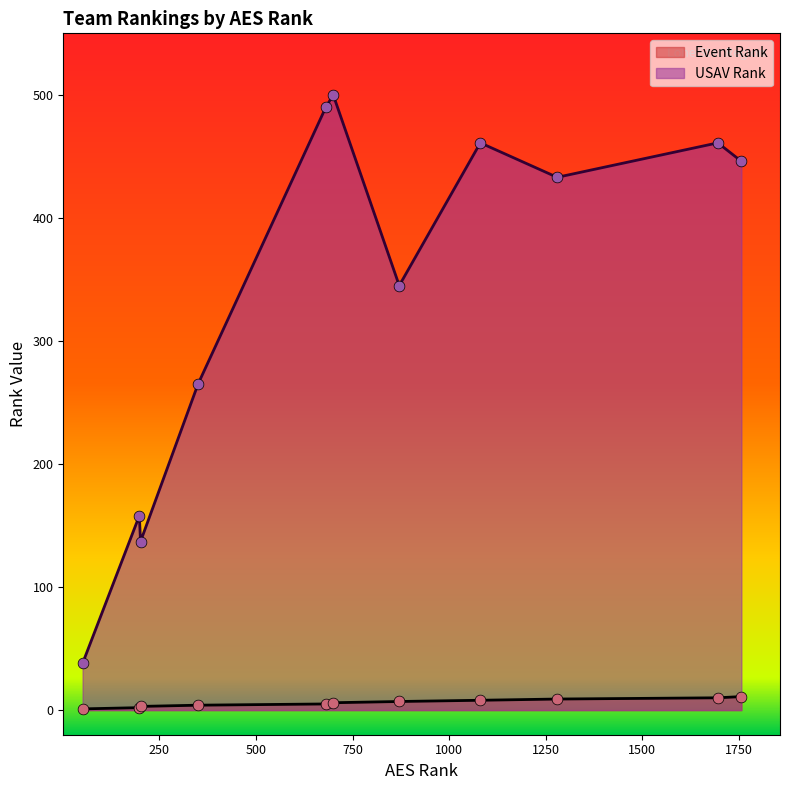

At which category is the sum across all series the highest?

700